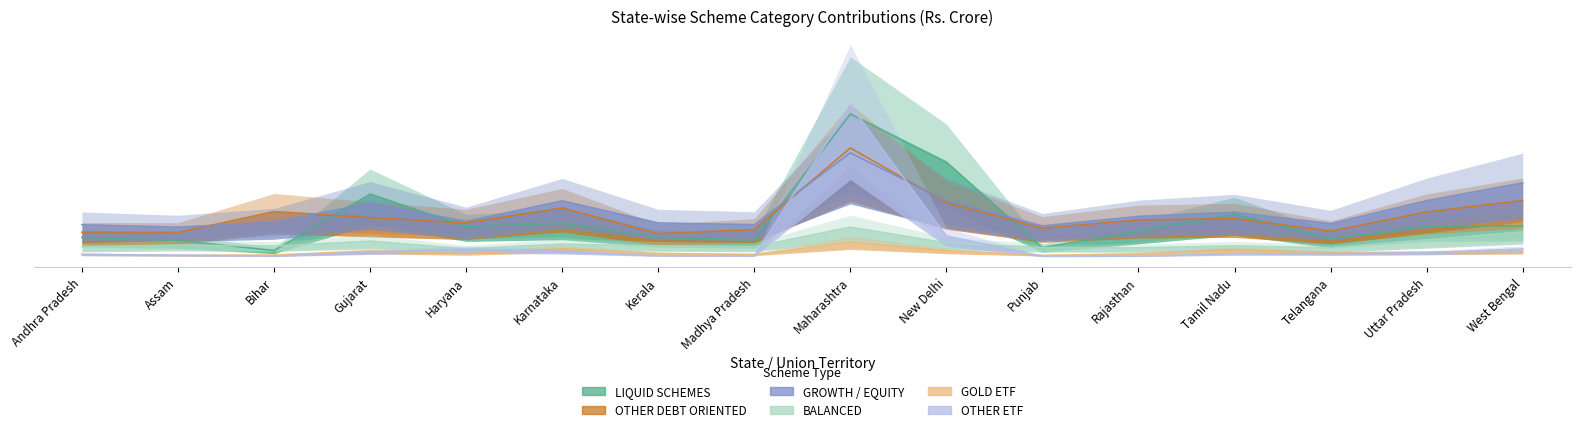

What is the label of the 12th point from the left?

Rajasthan